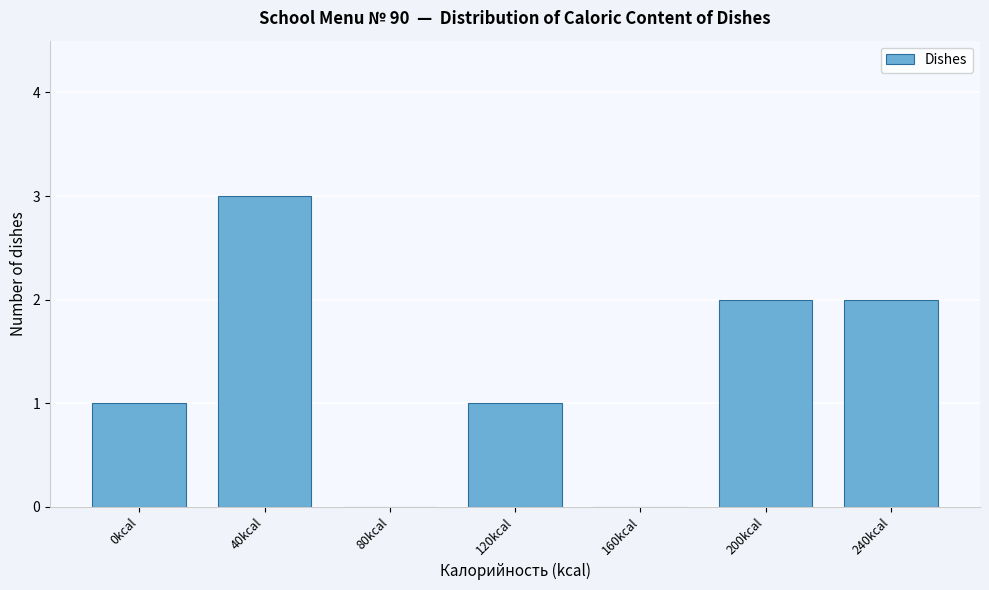

Reading left to right, what are all the values shown in this chart?

0kcal=1	40kcal=3	80kcal=0	120kcal=1	160kcal=0	200kcal=2	240kcal=2